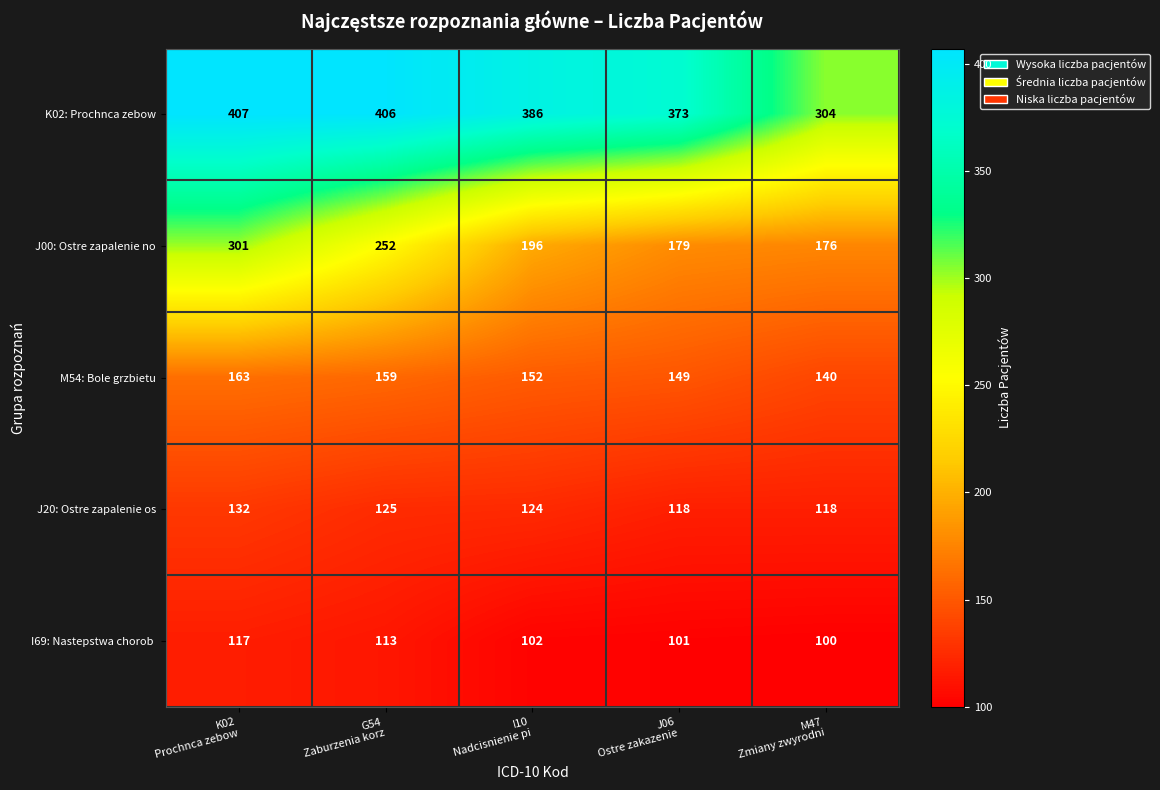

At how many categories does at least one series exceed 321?

4